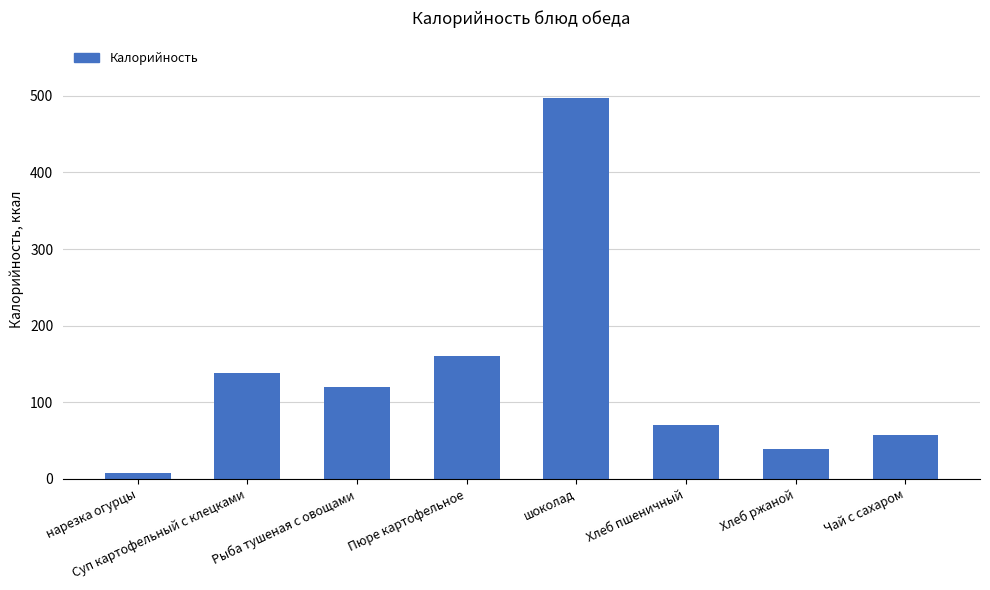

What position from the left is Хлеб пшеничный?

6